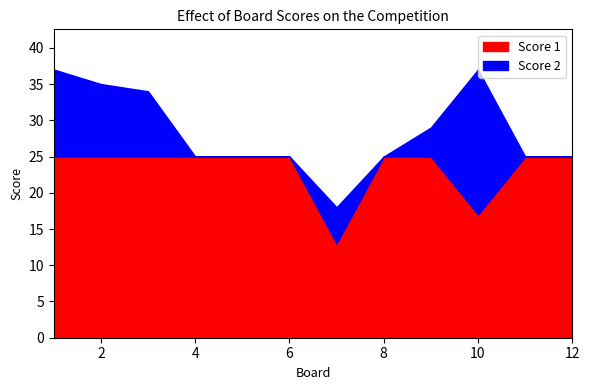

In Score 2, how many points are higher than both neighbors (excluding endpoints)?

2